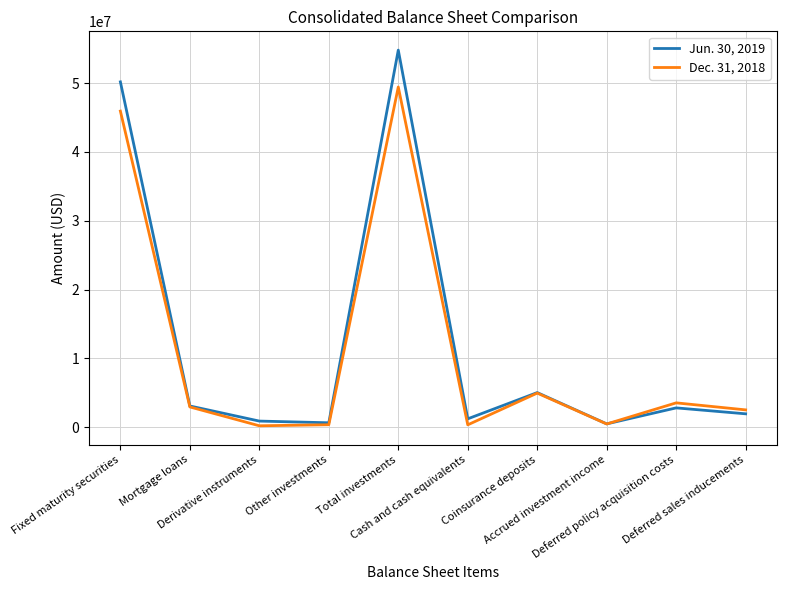

What is the smallest value displayed?

205149